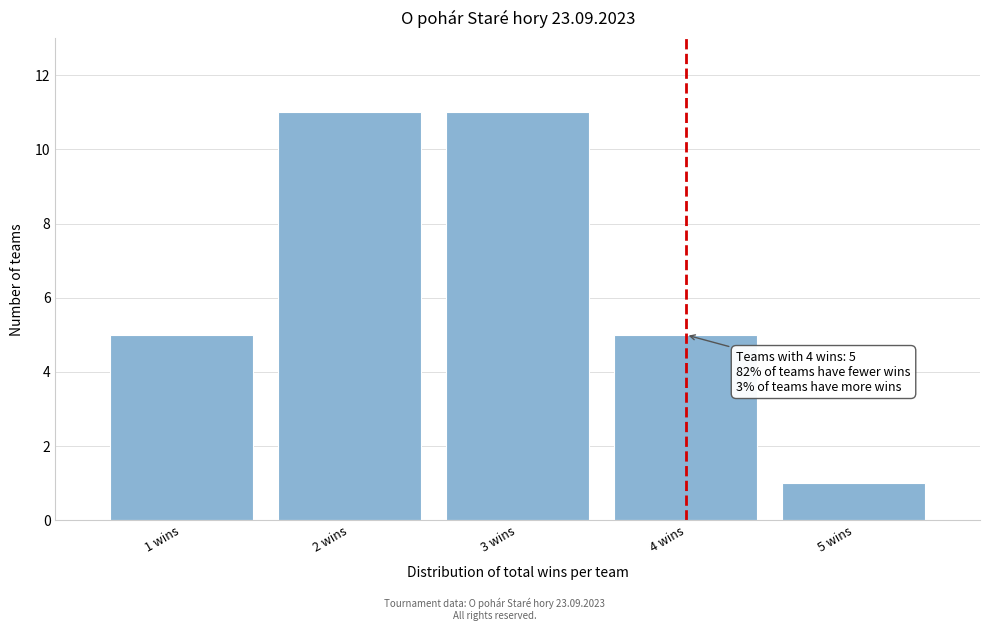

Reading left to right, extract all data points from this chart.

1 wins=5	2 wins=11	3 wins=11	4 wins=5	5 wins=1